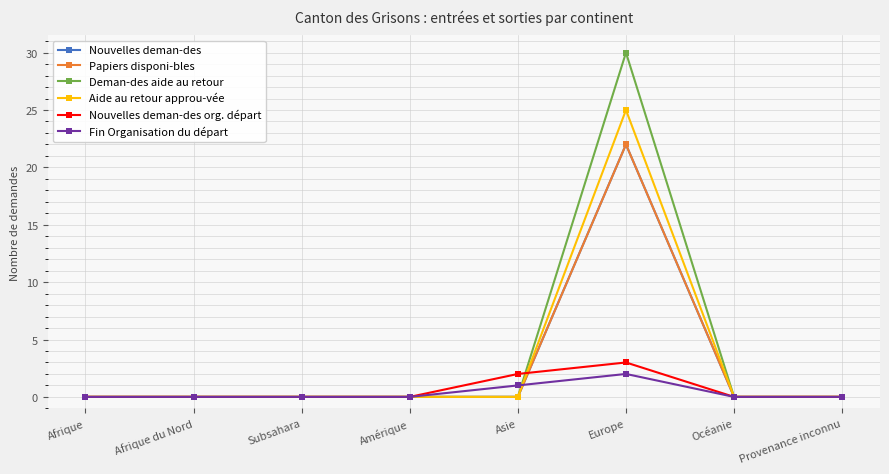

Reading right to left, extract all data points from this chart.

Nouvelles deman-des: 0	0	22	0	0	0	0	0
Papiers disponi-bles: 0	0	22	0	0	0	0	0
Deman-des aide au retour: 0	0	30	0	0	0	0	0
Aide au retour approu-vée: 0	0	25	0	0	0	0	0
Nouvelles deman-des org. départ: 0	0	3	2	0	0	0	0
Fin Organisation du départ: 0	0	2	1	0	0	0	0